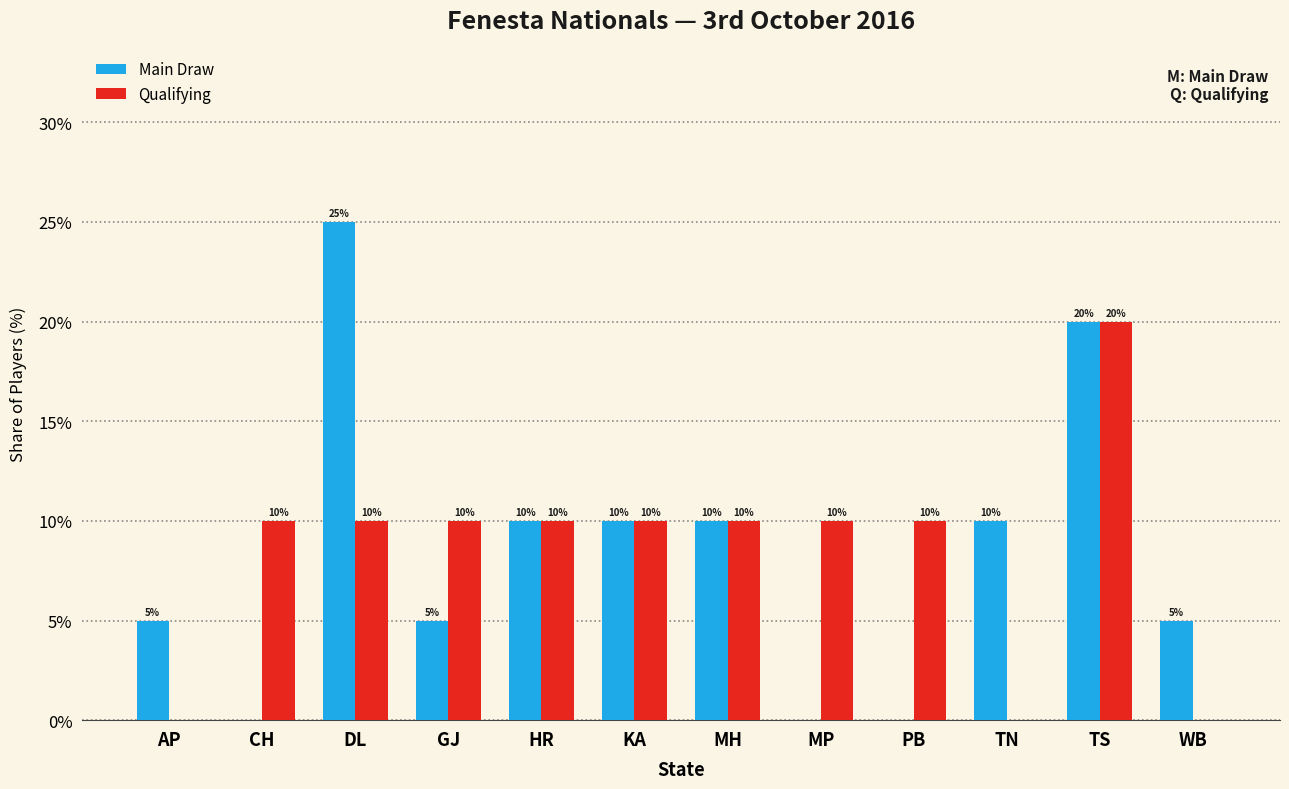

At which category is the sum across all series the highest?

TS